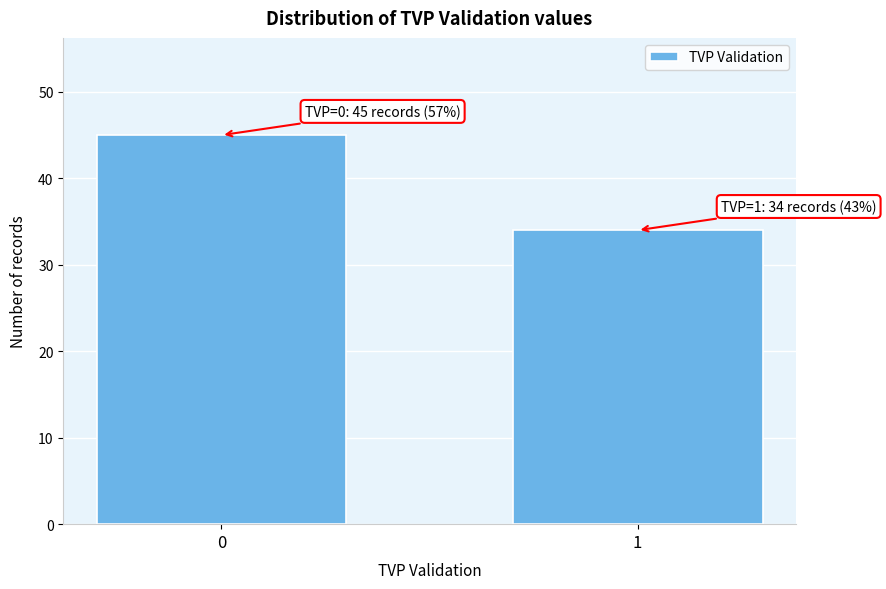

Reading left to right, transcribe all the data shown in this chart.

45	34